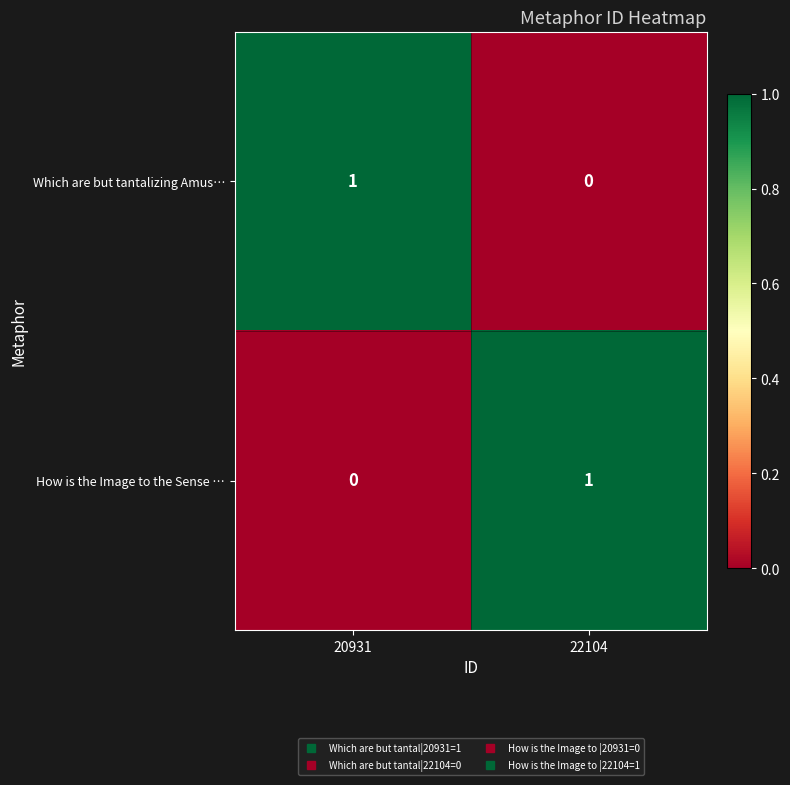

At which label does How is the Image to the Sense … reach its minimum?

20931